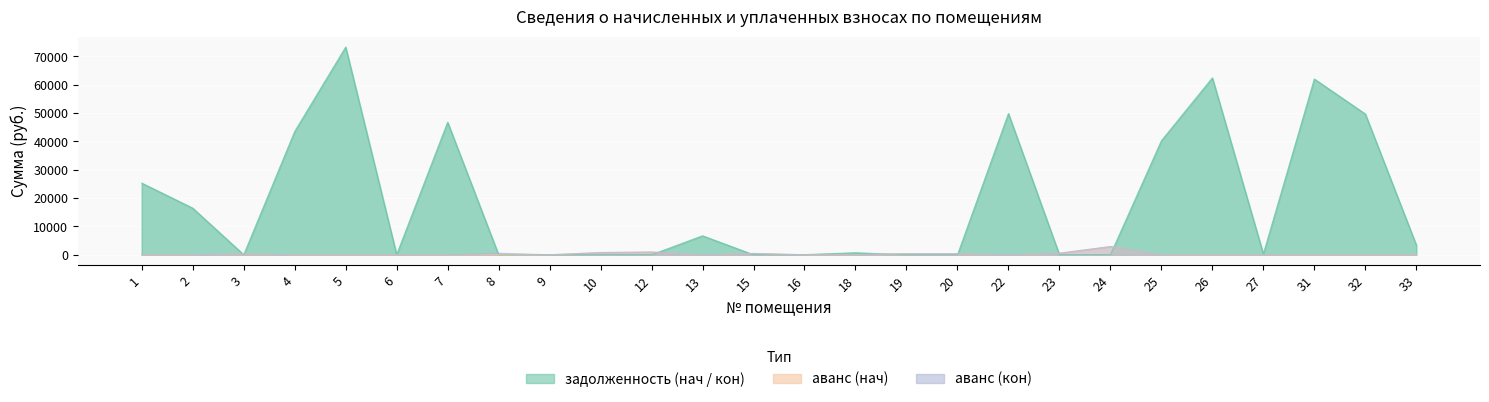

Between which two adjacent categories do аванс (нач) and задолженность (нач) first intersect?

2 and 3